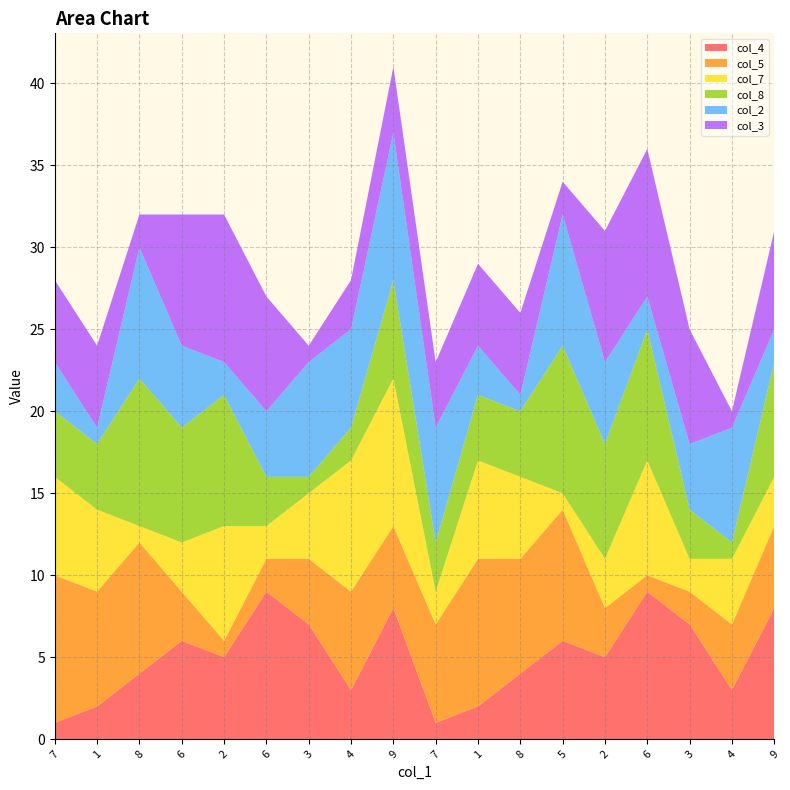

Reading left to right, what are all the values shown in this chart?

col_4: 7=1	1=2	8=4	6=6	2=5	6=9	3=7	4=3	9=8	7=1	1=2	8=4	5=6	2=5	6=9	3=7	4=3	9=8
col_5: 7=9	1=7	8=8	6=3	2=1	6=2	3=4	4=6	9=5	7=6	1=9	8=7	5=8	2=3	6=1	3=2	4=4	9=5
col_7: 7=6	1=5	8=1	6=3	2=7	6=2	3=4	4=8	9=9	7=2	1=6	8=5	5=1	2=3	6=7	3=2	4=4	9=3
col_8: 7=4	1=4	8=9	6=7	2=8	6=3	3=1	4=2	9=6	7=3	1=4	8=4	5=9	2=7	6=8	3=3	4=1	9=7
col_2: 7=3	1=1	8=8	6=5	2=2	6=4	3=7	4=6	9=9	7=7	1=3	8=1	5=8	2=5	6=2	3=4	4=7	9=2
col_3: 7=5	1=5	8=2	6=8	2=9	6=7	3=1	4=3	9=4	7=4	1=5	8=5	5=2	2=8	6=9	3=7	4=1	9=6